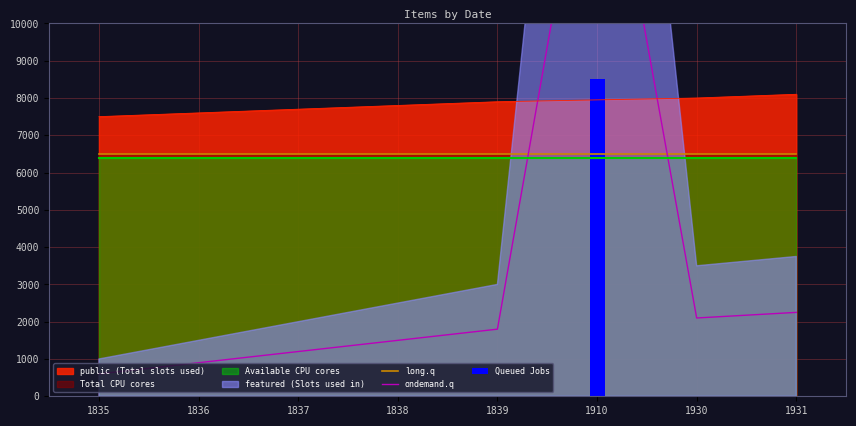

Which series changed the most between 1835 and 1930?

ondemand.q